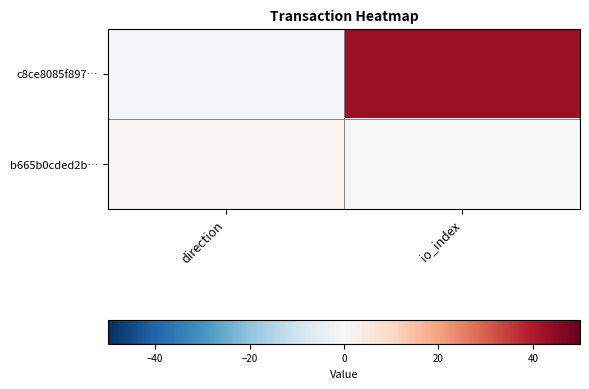

List the series in order of their overall mean, highest first.

c8ce8085f897…, b665b0cded2b…